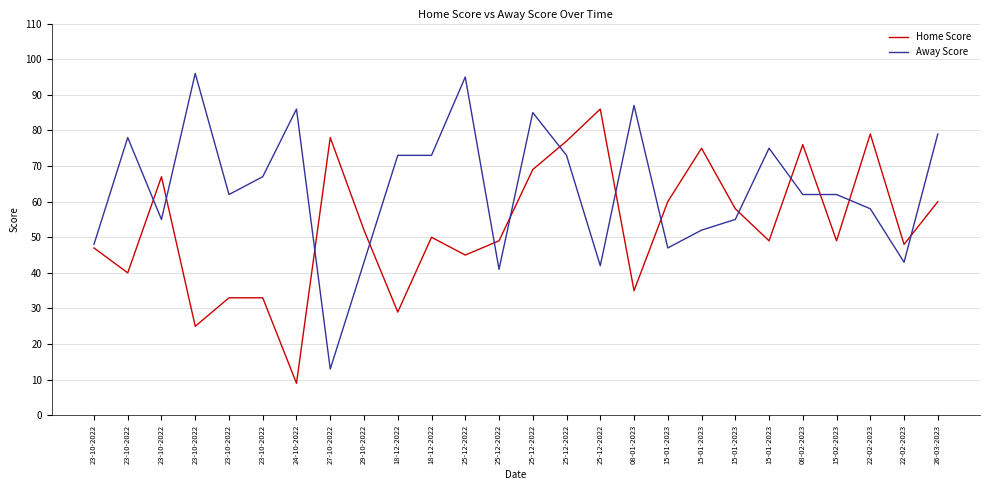

The Home Score series shows 33 at 23-10-2022. True or false?

True